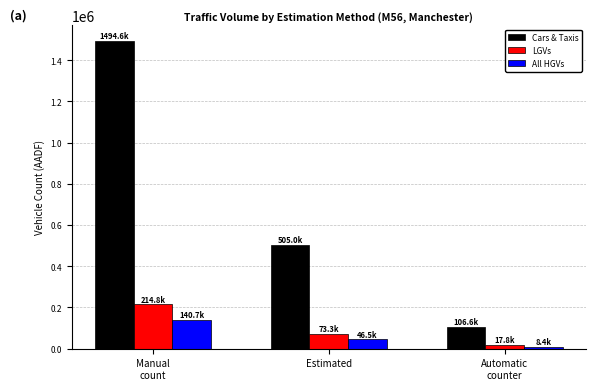

At which category does the chart reach its minimum across all series?

Automatic
counter